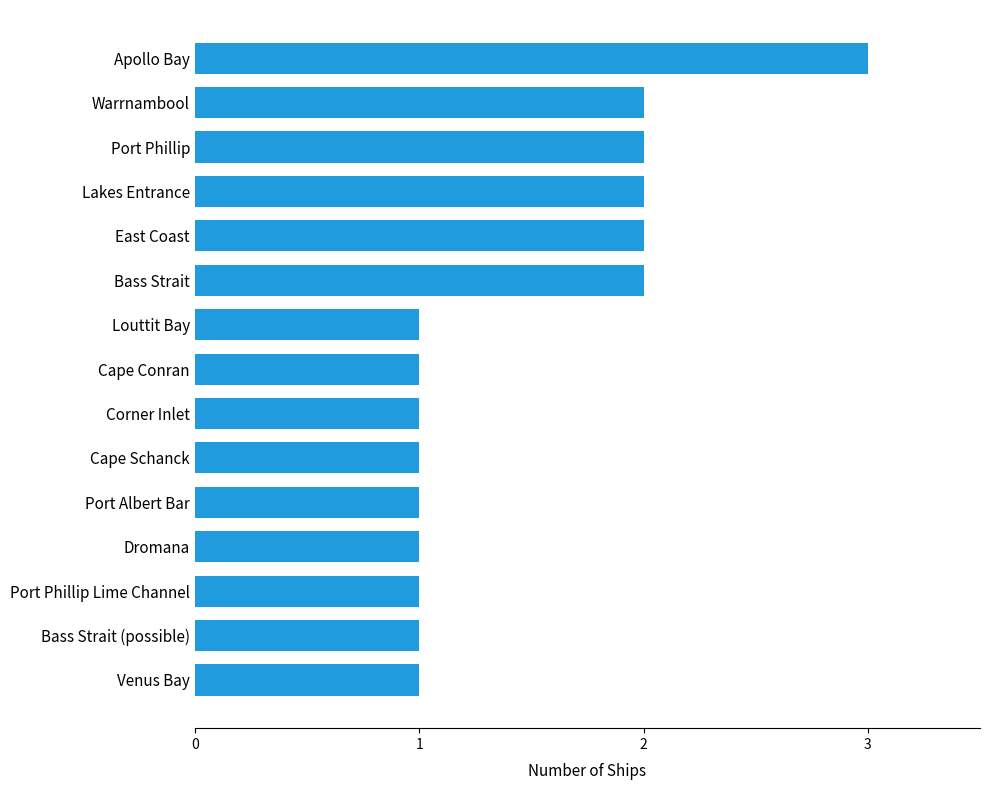

The chart shows a value of 0 at Cape Conran. True or false?

False